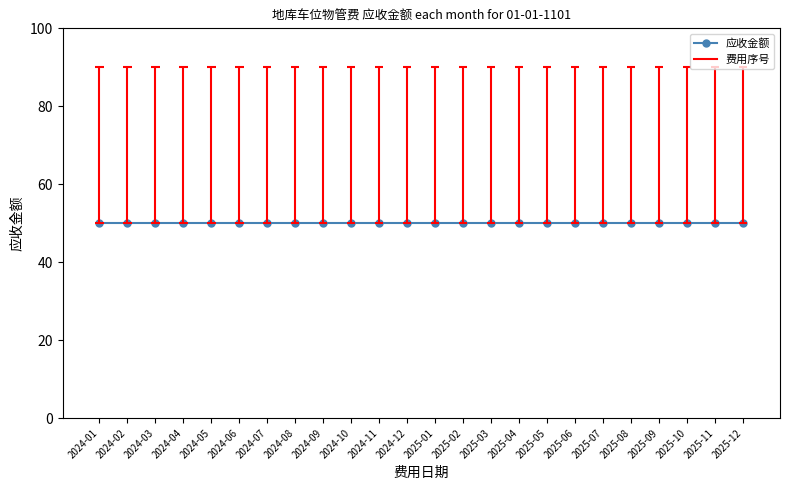

True or false: 费用序号 and 应收金额 intersect in this chart.

False